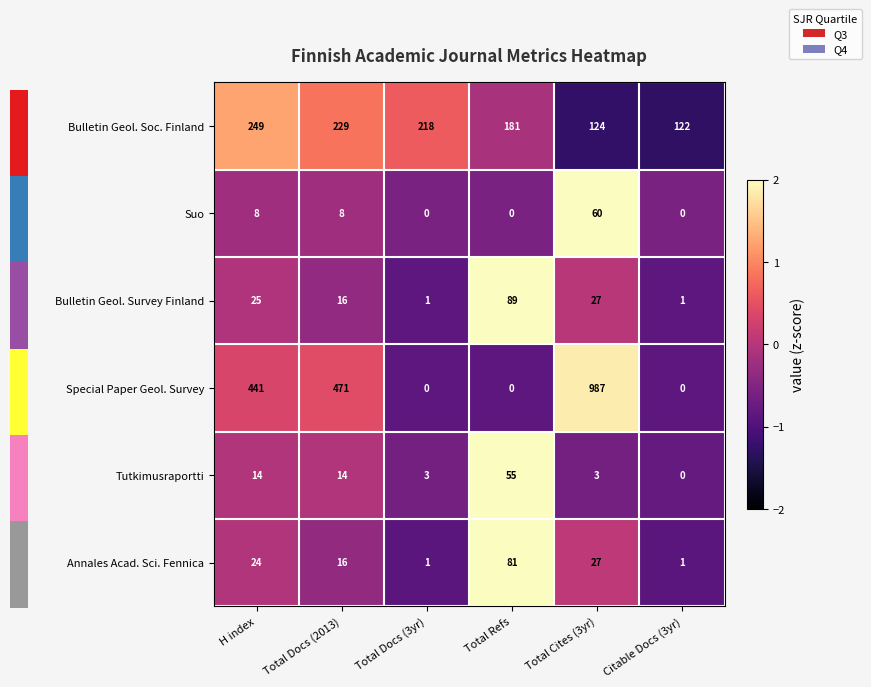

True or false: Annales Acad. Sci. Fennica has a value of 7 at Total Docs (2013).

False